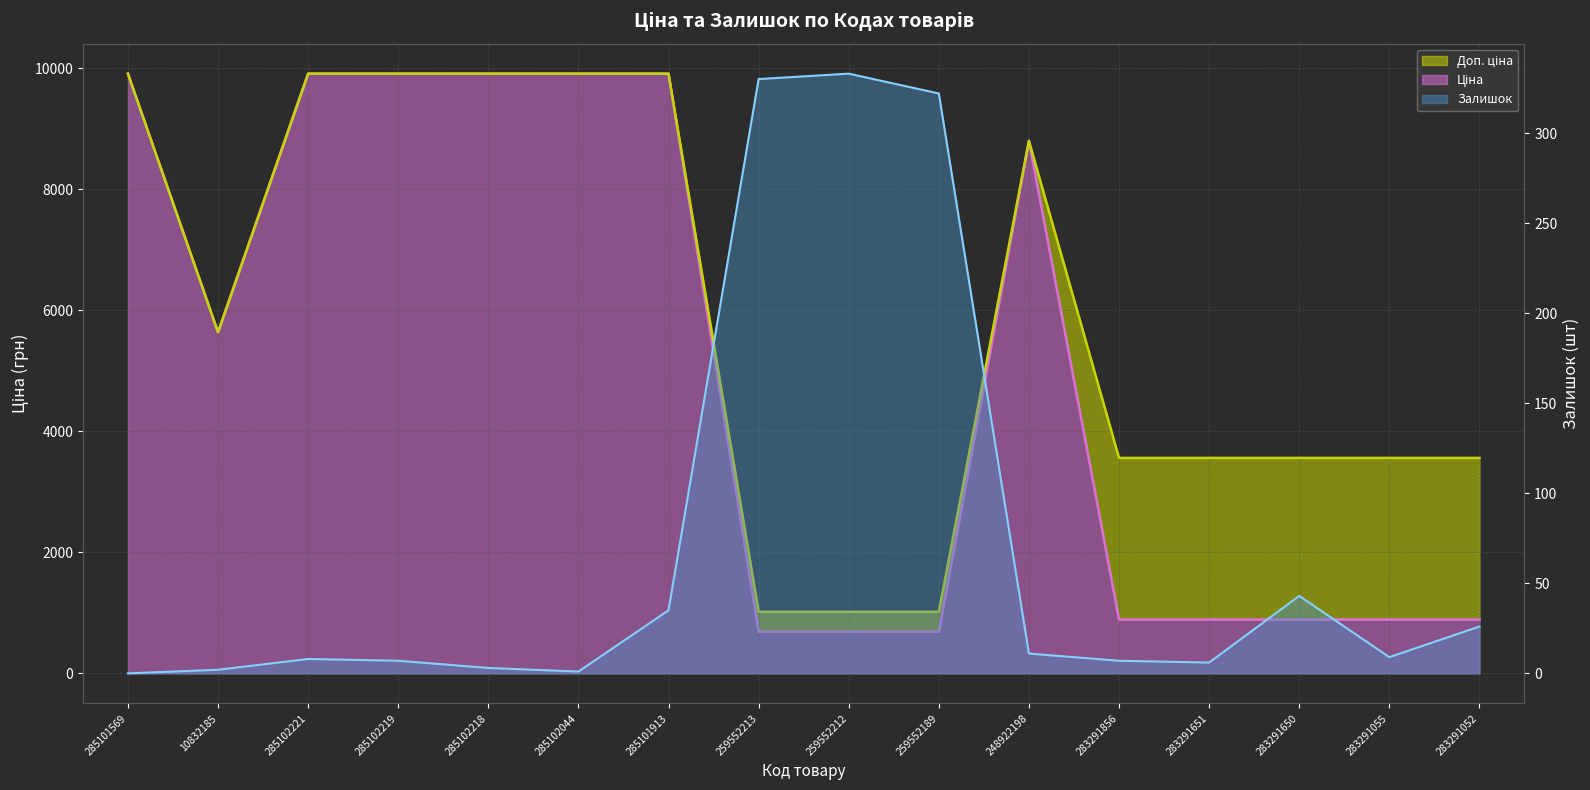

The value of Залишок at 285101569 is -100.9. True or false?

False